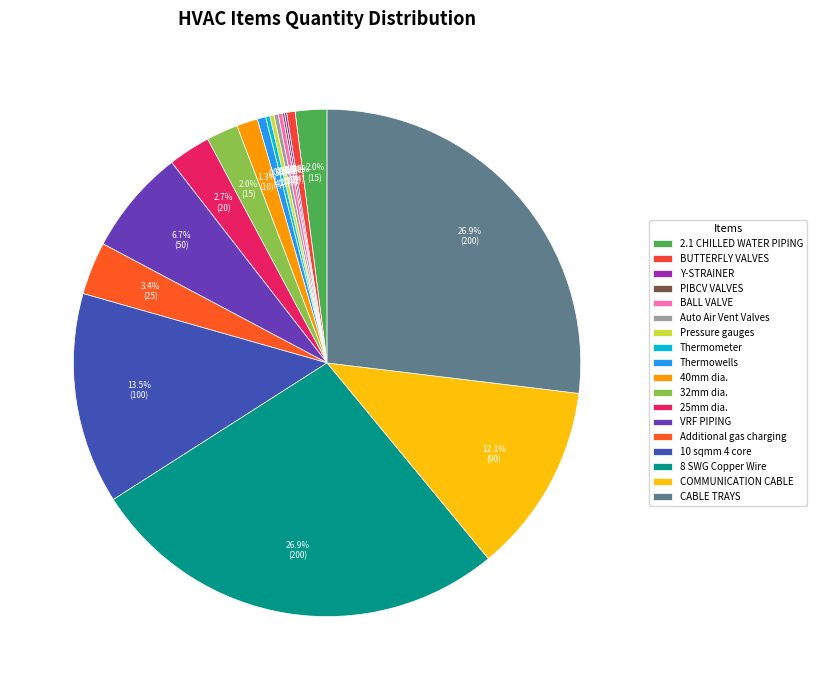

How many slices are in this pie chart?

18